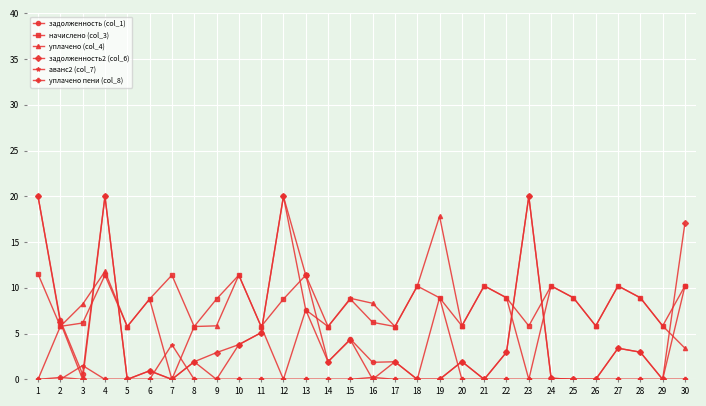

At how many categories does at least one series exceed 14?

6